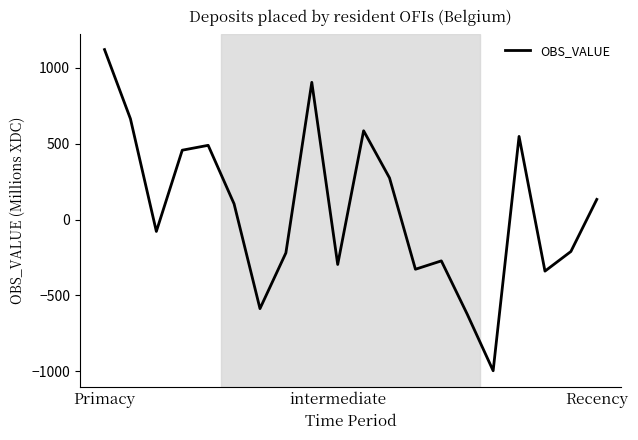

What is the difference between the maximum and minimum values?

2117.4